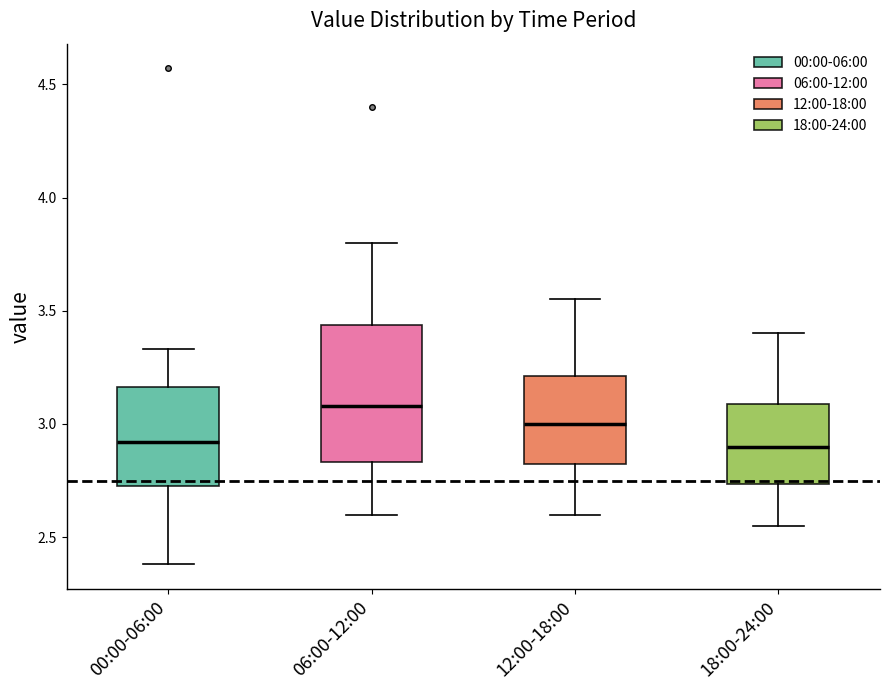

Which box is the tallest, from its lower edge to its upper edge?

06:00-12:00